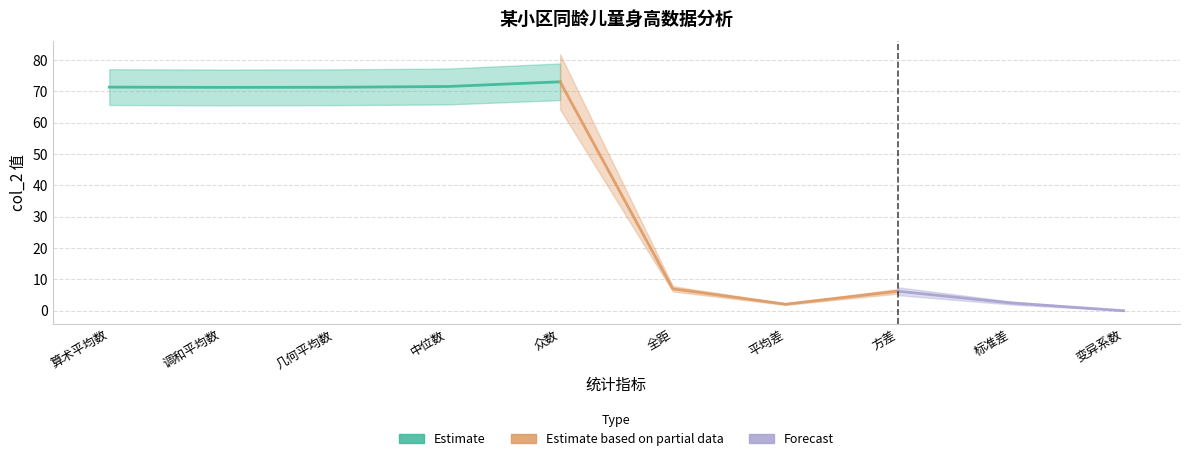

The chart shows a value of 116.8 at 算术平均数. True or false?

False